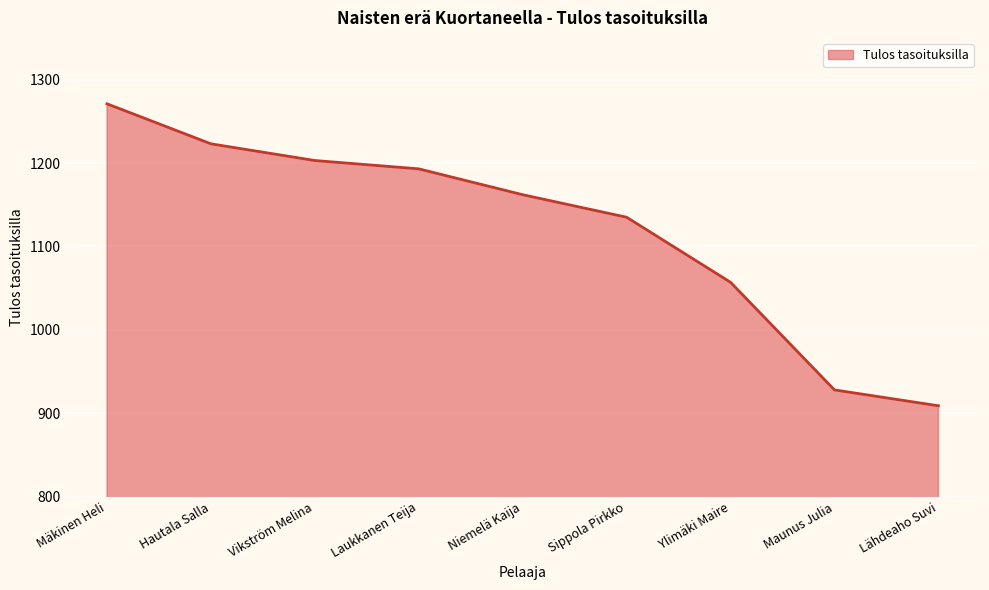

What position from the left is Niemelä Kaija?

5